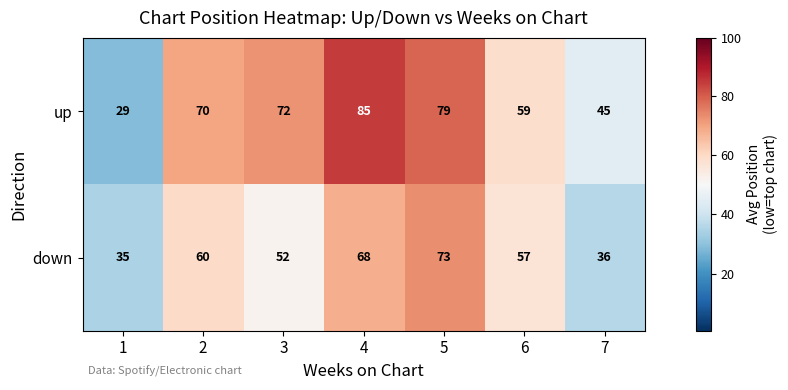

What is the difference between the maximum and second lowest values in the up series?

40